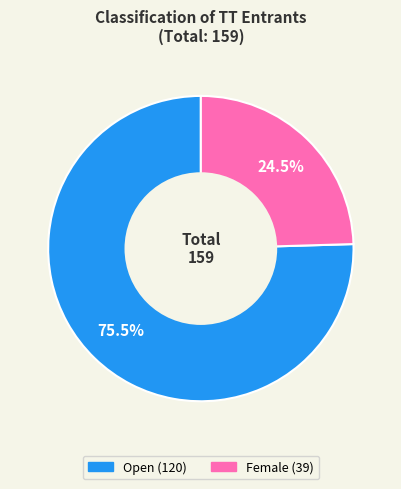

How many slices are in this pie chart?

2